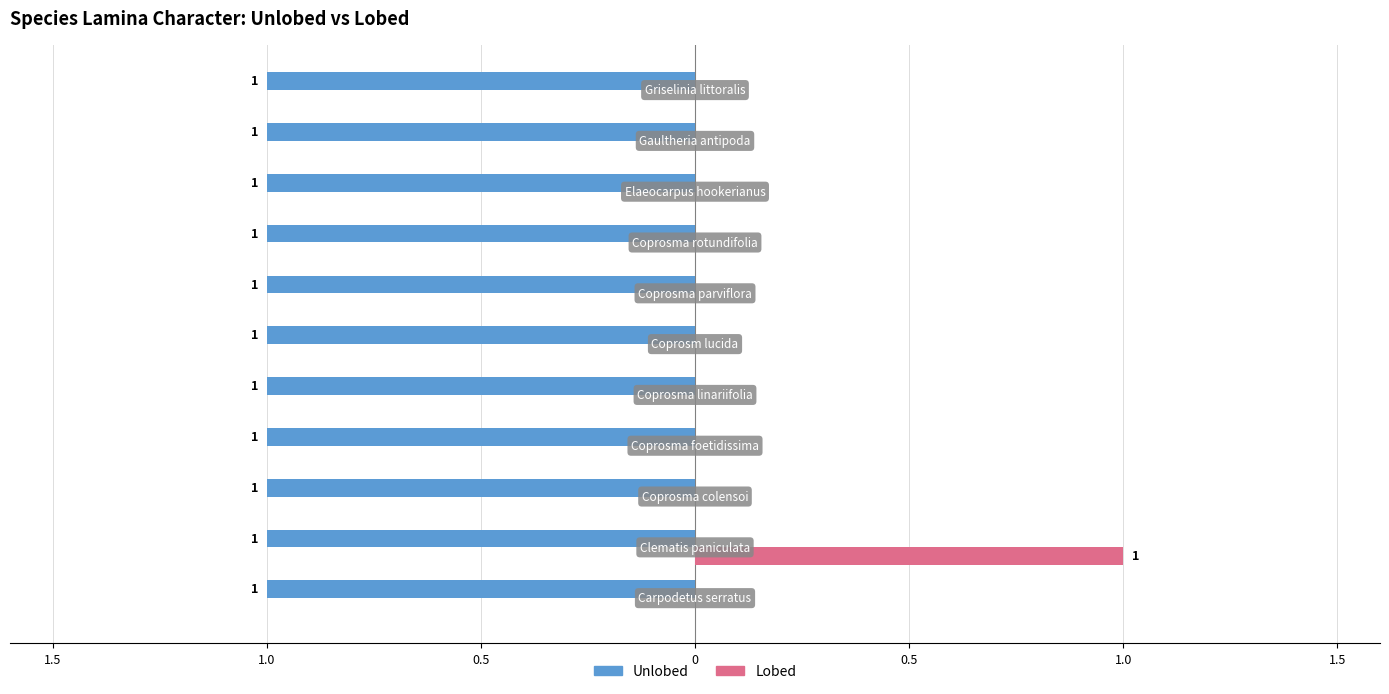

Which series has the widest spread of values?

Lobed